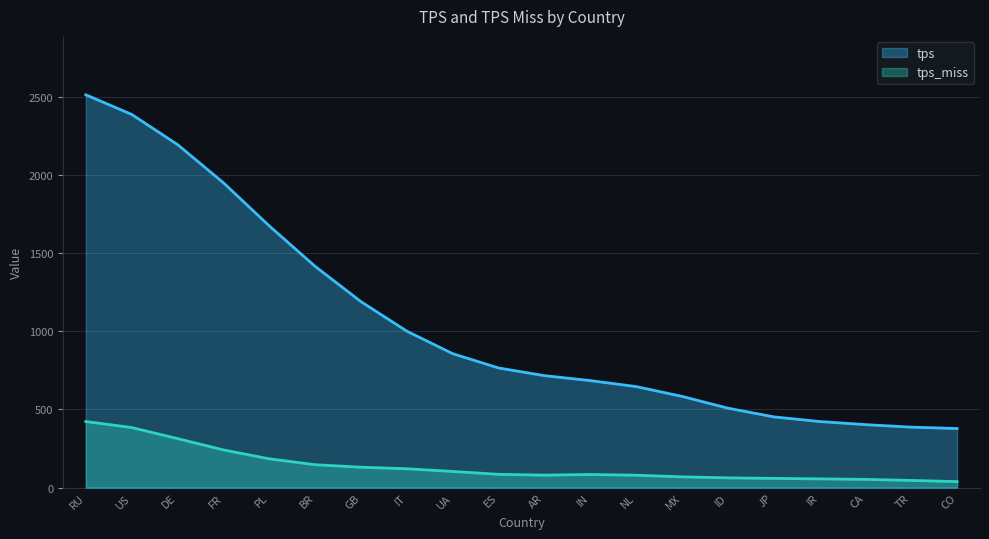

Reading left to right, transcribe all the data shown in this chart.

RU=2513.4	US=2388.0	DE=2195.0	FR=1950.8	PL=1674.8	BR=1415.9	GB=1190.1	IT=1001.2	UA=857.3	ES=765.8	AR=716.5	IN=684.9	NL=646.7	MX=584.0	ID=508.6	JP=453.0	IR=423.1	CA=403.1	TR=387.1	CO=378.2